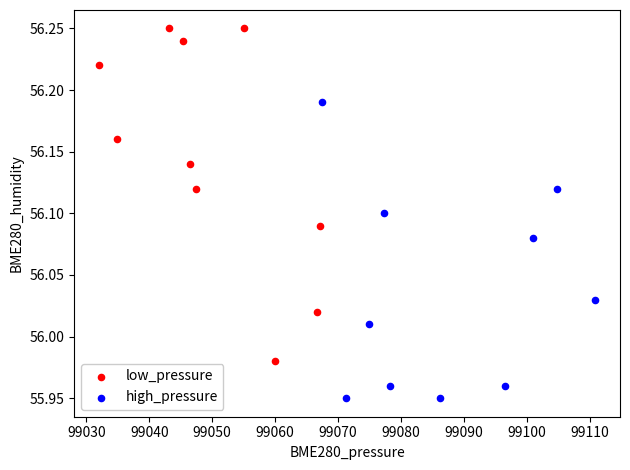

Which series has the widest spread of Y values?

low_pressure